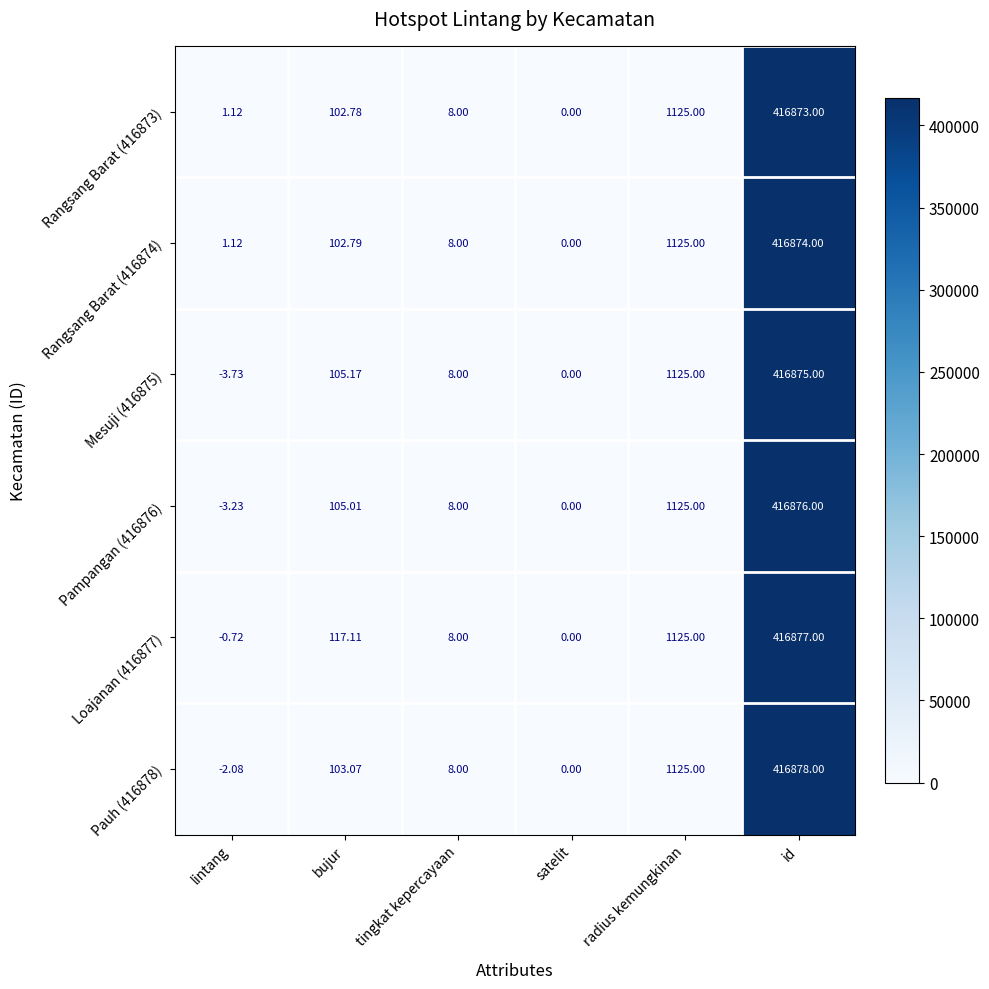

At which category is the sum across all series the highest?

id